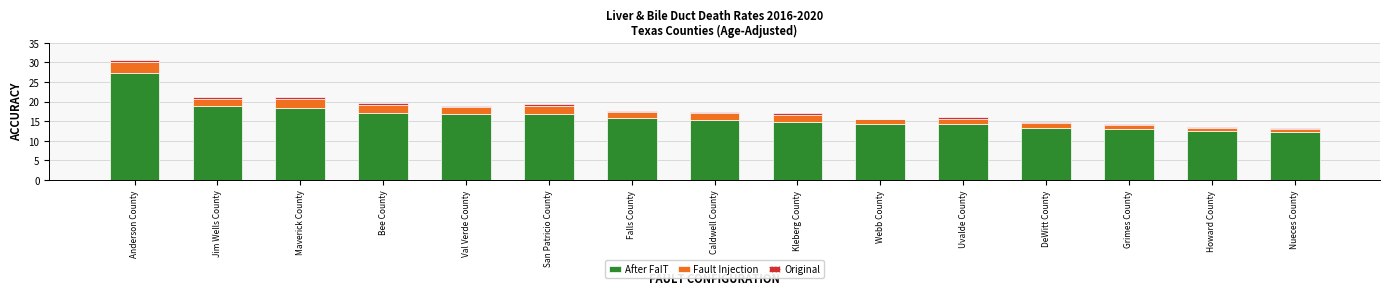

How many distinct data groups are displayed?

3